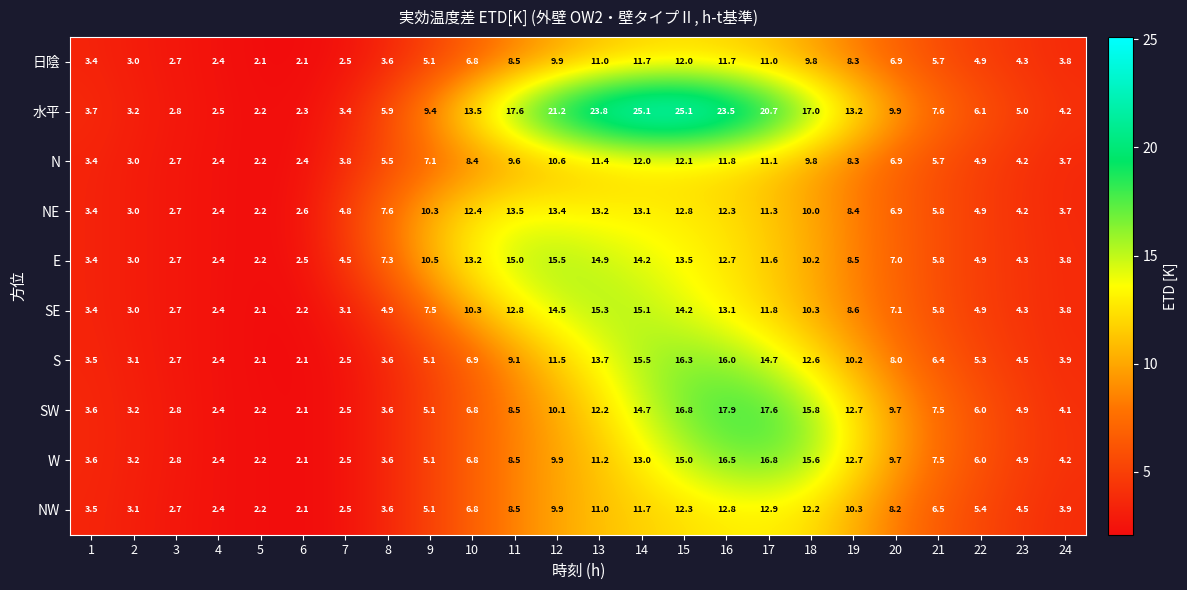

Count the number of categories in the chart.

24